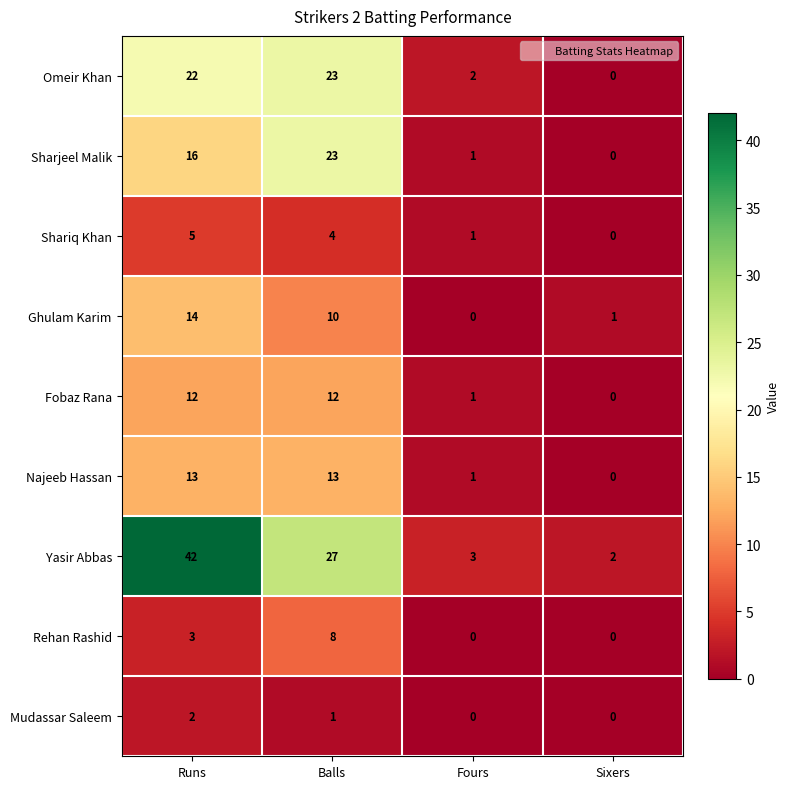

At which label does Yasir Abbas first exceed 27?

Runs